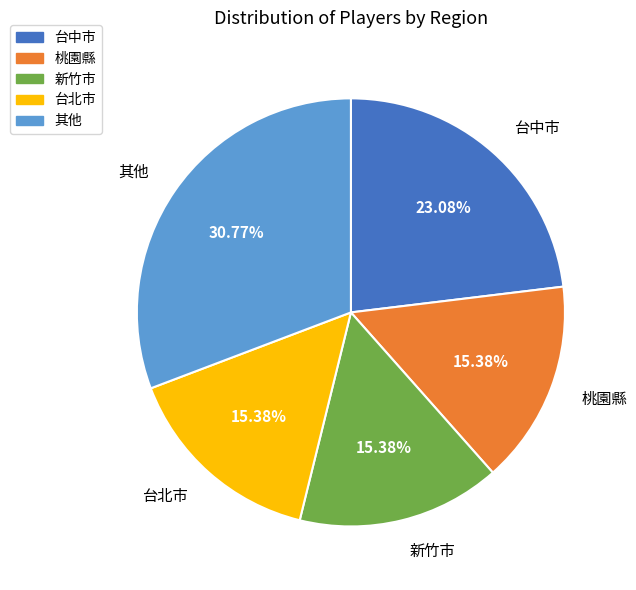

What is the largest slice in the pie chart?

其他